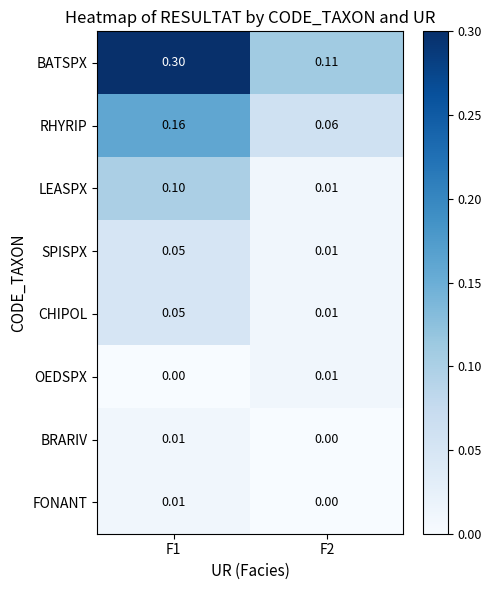

Is the value of BRARIV at F2 greater than the value of OEDSPX at F2?

No